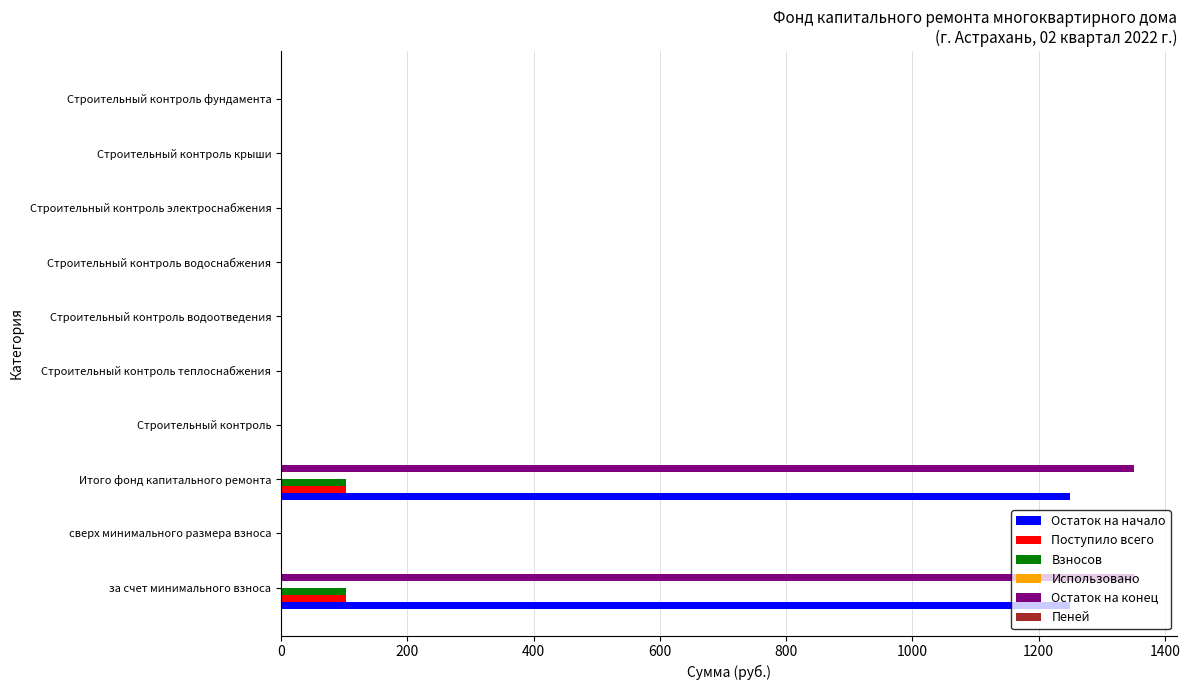

What is the maximum value for Взносов?

102.5